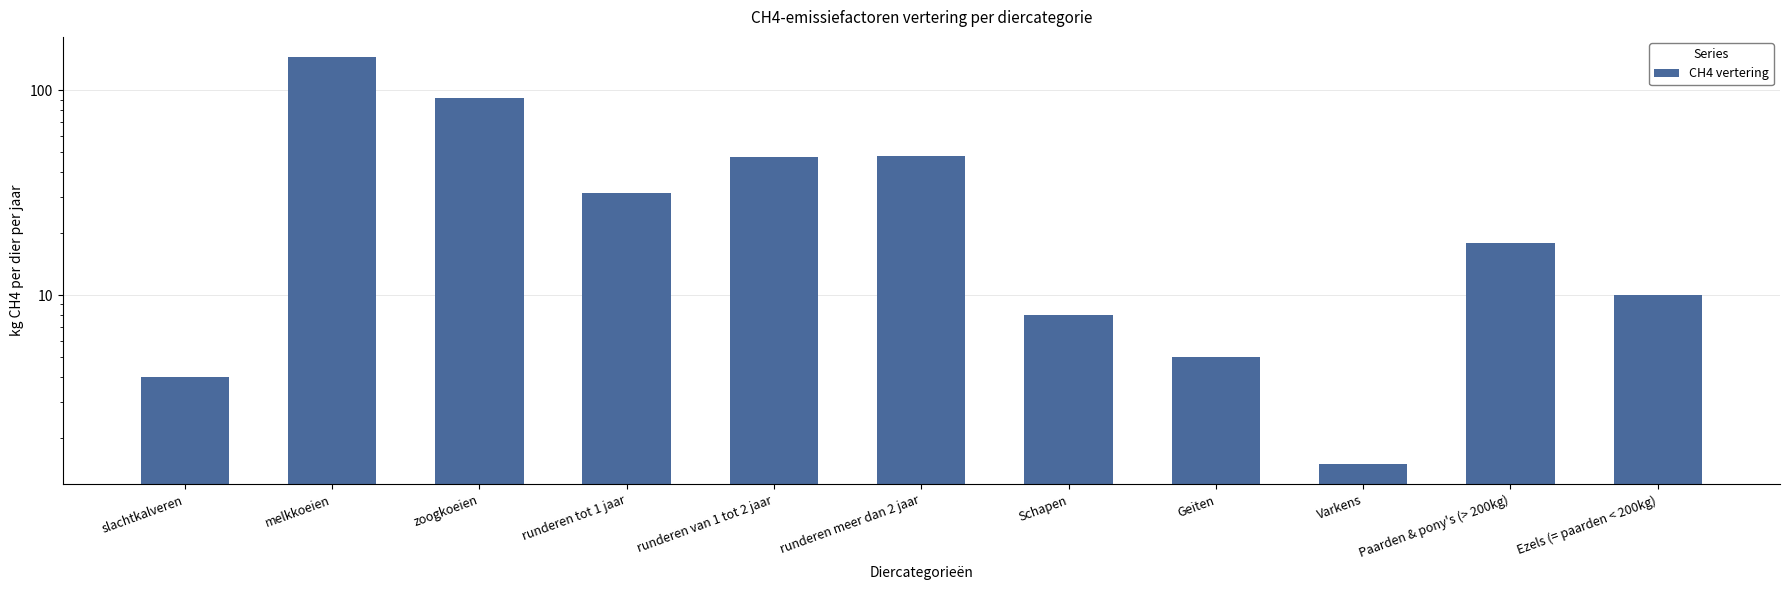

Reading right to left, what are all the values shown in this chart?

Ezels (= paarden < 200kg)=10.0	Paarden & pony's (> 200kg)=18.0	Varkens=1.5	Geiten=5.0	Schapen=8.0	runderen meer dan 2 jaar=47.7	runderen van 1 tot 2 jaar=47.3	runderen tot 1 jaar=31.5	zoogkoeien=92.0	melkkoeien=144.8	slachtkalveren=4.0